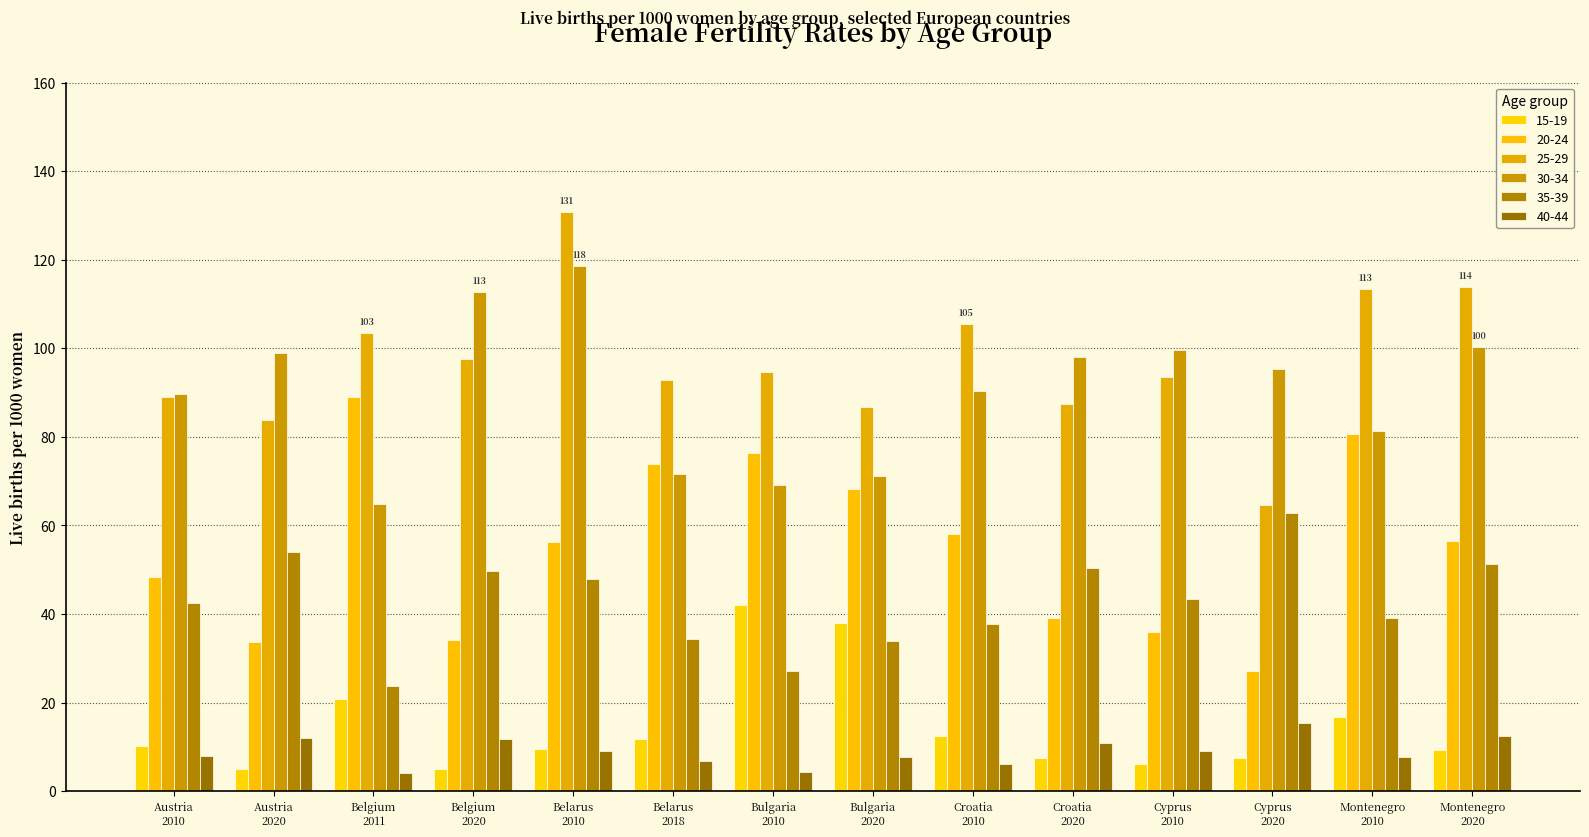

True or false: 25-29 has a value of 162.4 at Montenegro
2020.

False